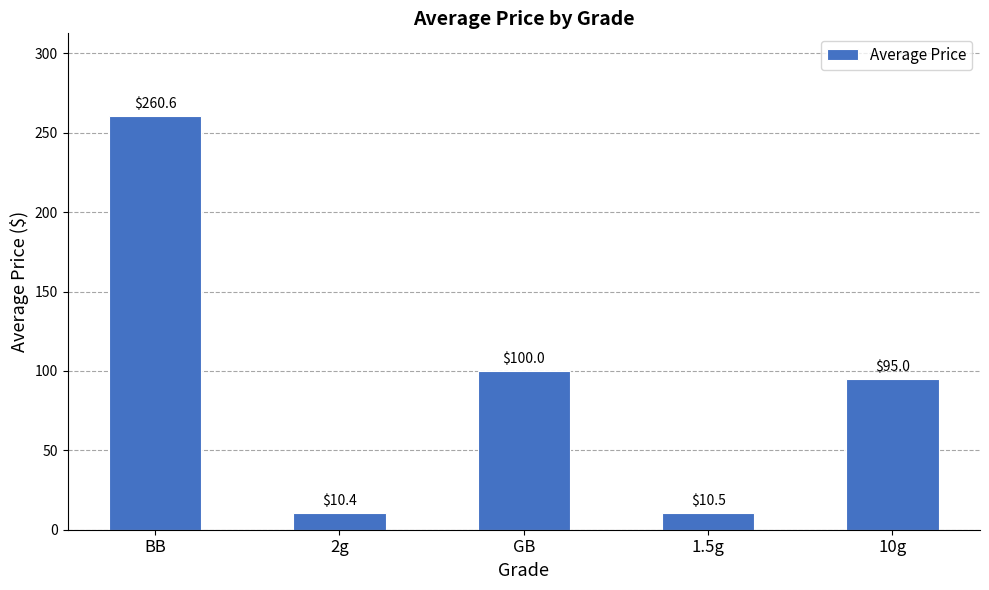

What is the change in value from 1.5g to 10g?

+84.5